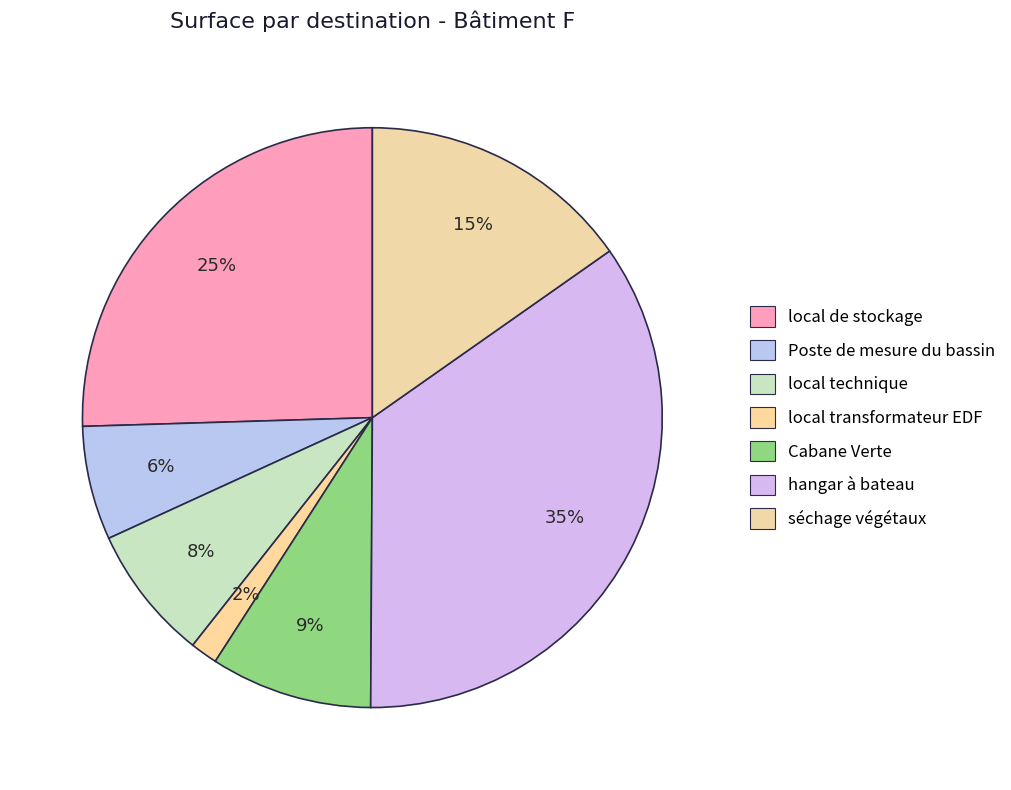

What is the largest slice in the pie chart?

hangar à bateau